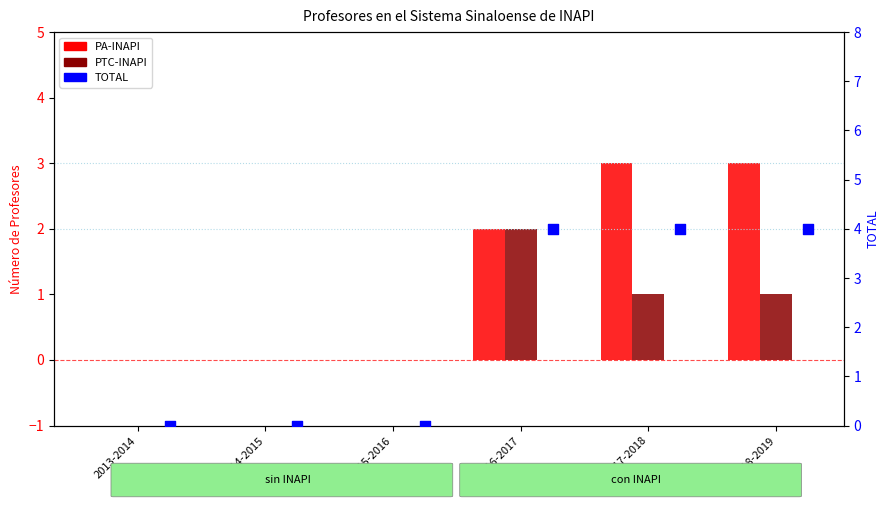

At which category is the sum across all series the highest?

2016-2017